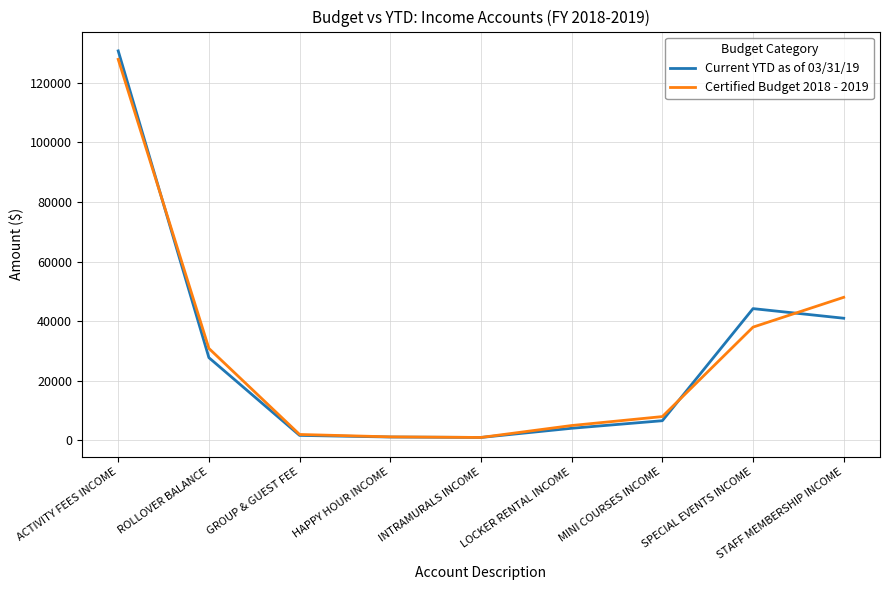

In Current YTD as of 03/31/19, how many points are lower than both neighbors (excluding endpoints)?

1